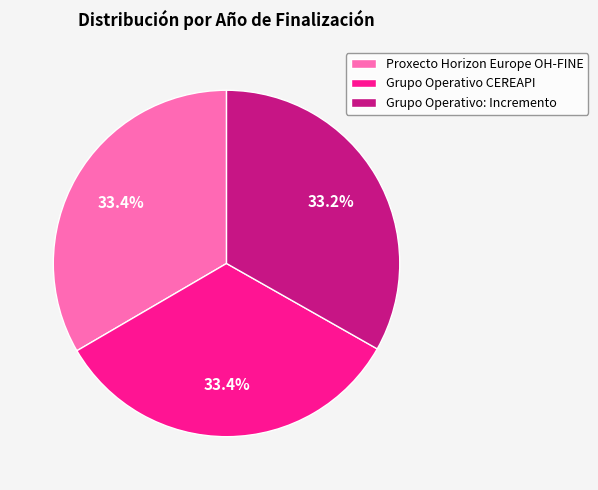

What is the total percentage of Grupo Operativo CEREAPI and Proxecto Horizon Europe OH-FINE?

66.8%